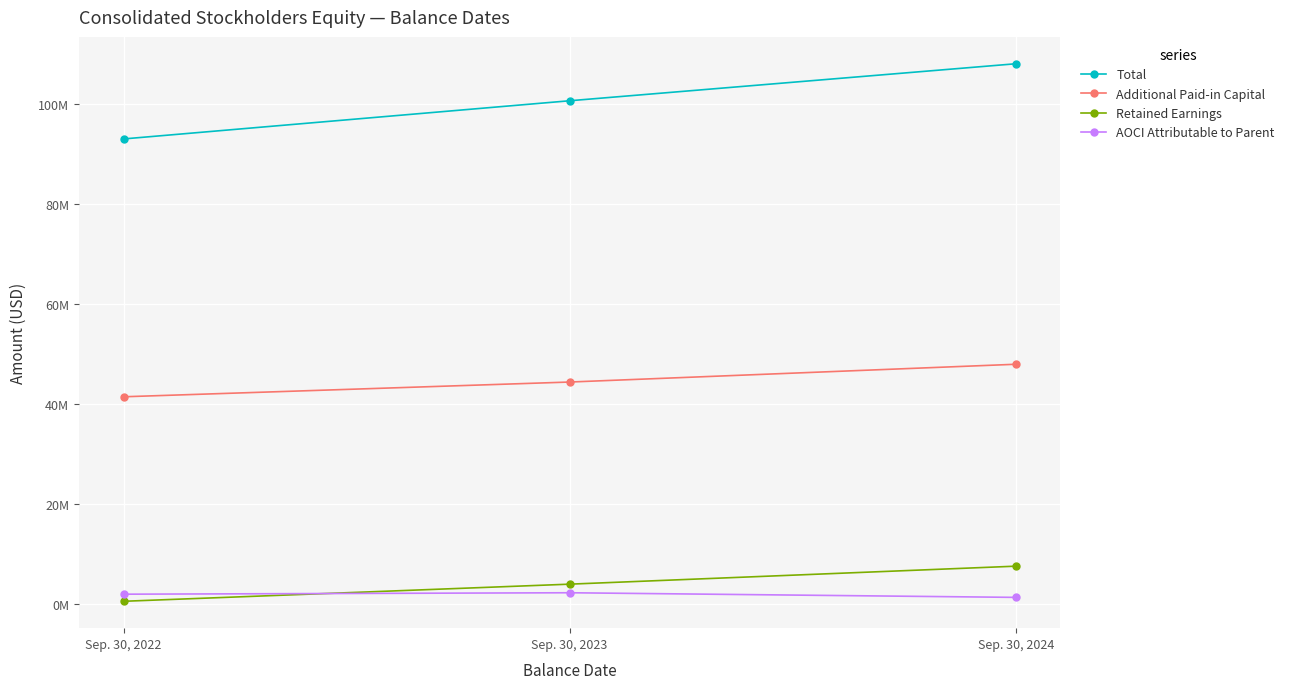

Is this an area chart (filled region under the line)?

No